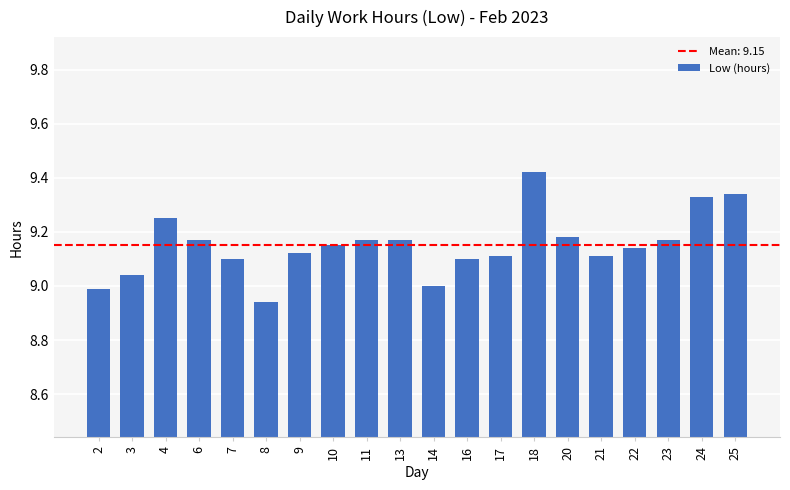

The value at 16 is 2.9. True or false?

False